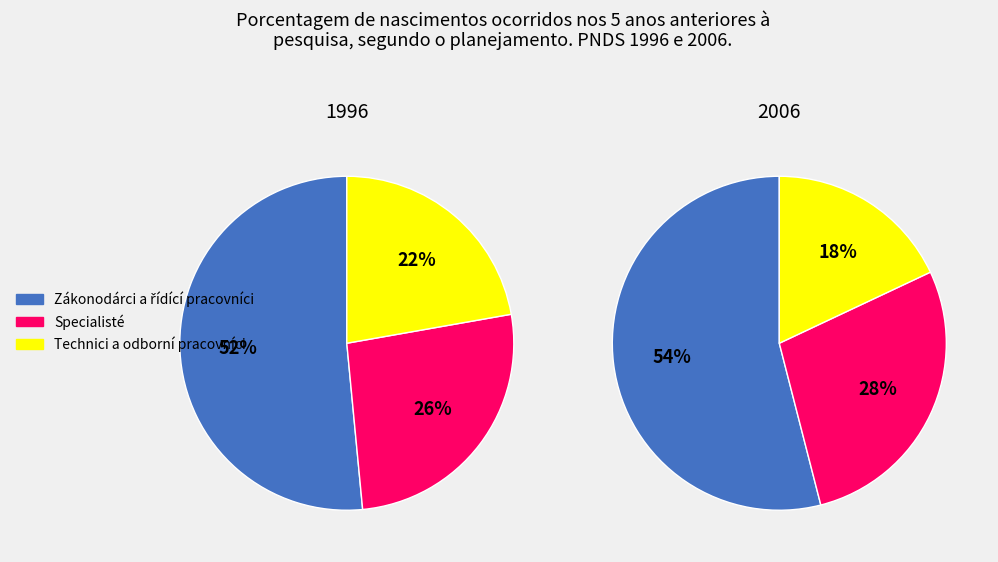

What percentage is the Specialisté slice, to the nearest percent?

26%